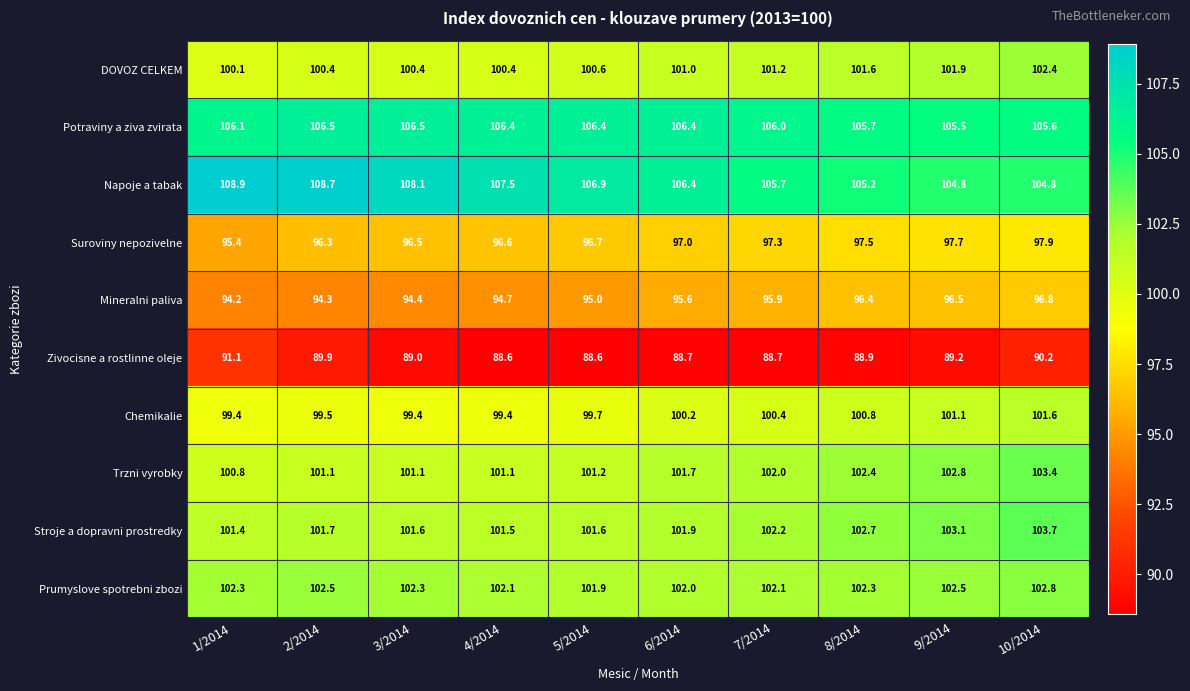

What is the maximum value shown in the chart?

108.9